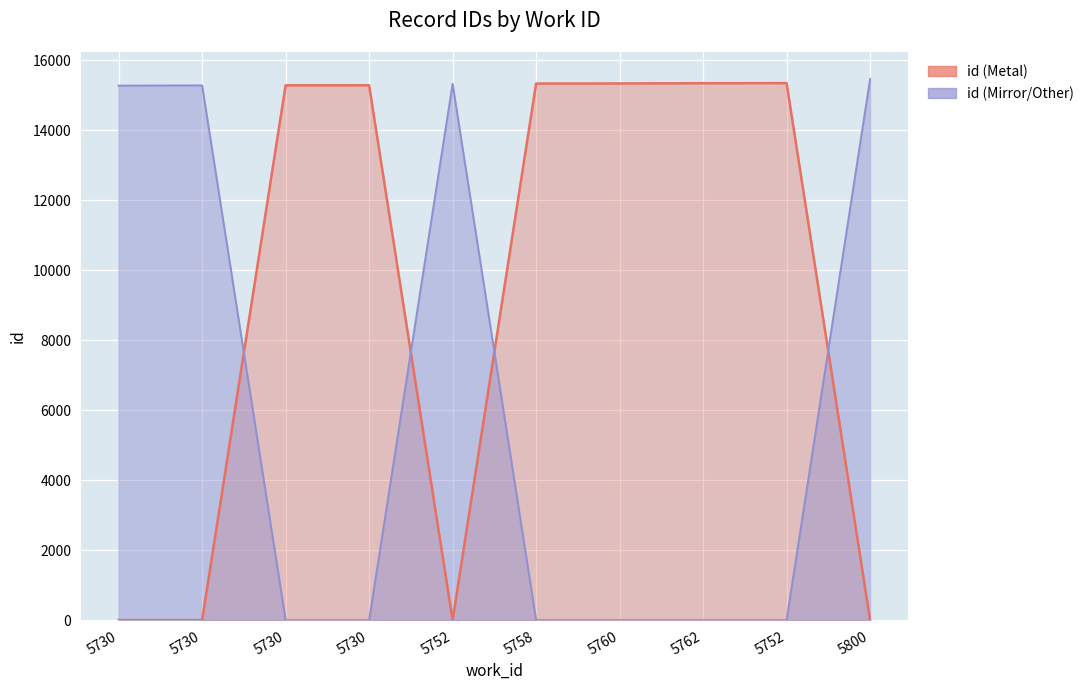

Read the id (Metal) value at 5752, to the nearest 50.

15350